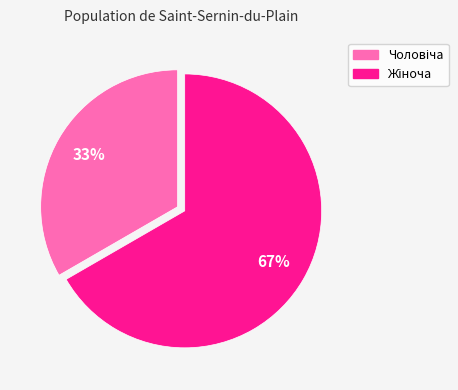

Does any single category account for the majority?

Yes